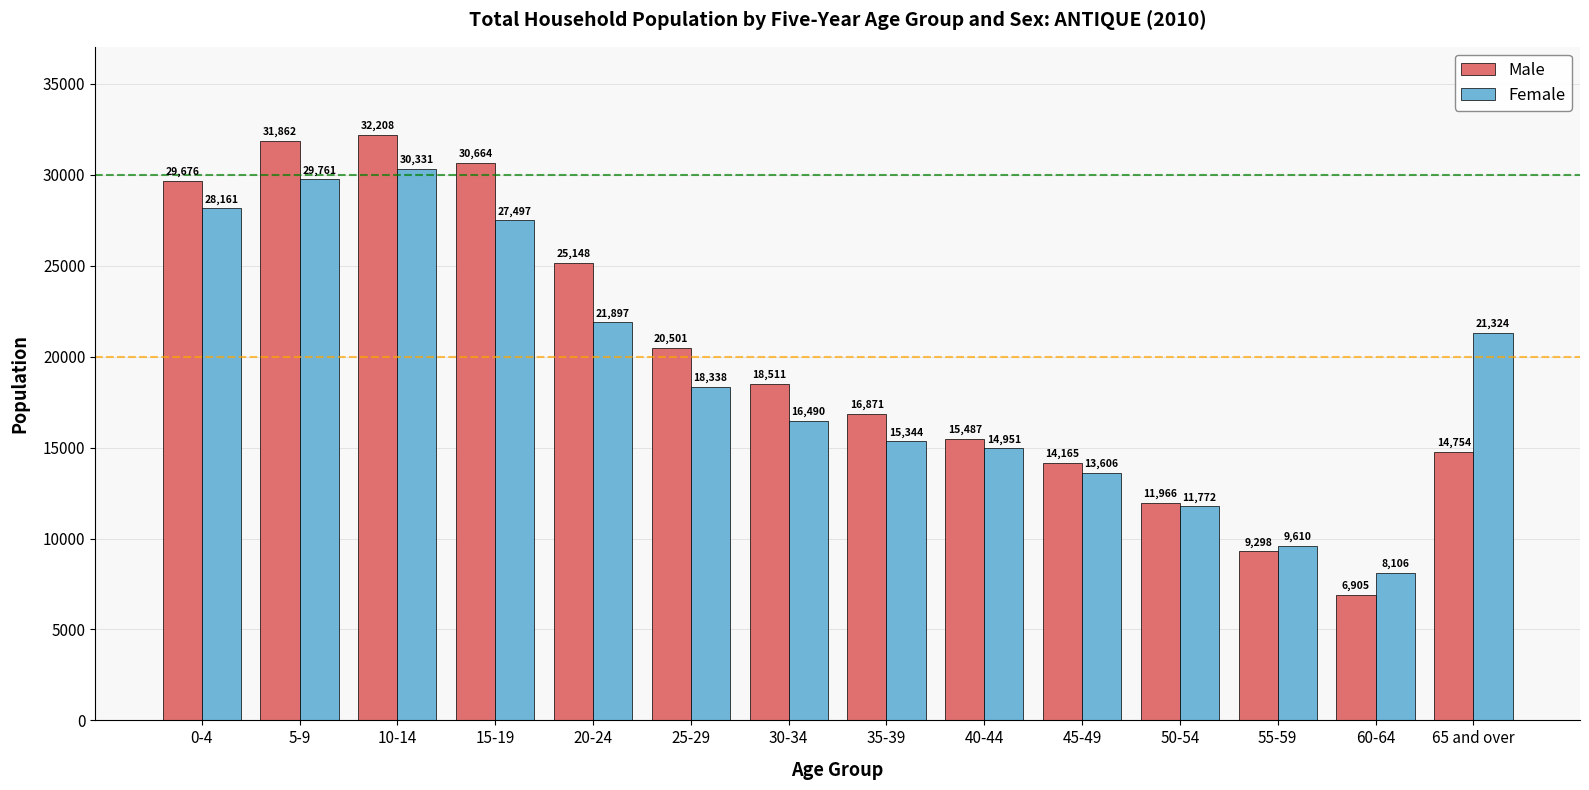

What is the sum of the Female values at 45-49 and 60-64?

21712